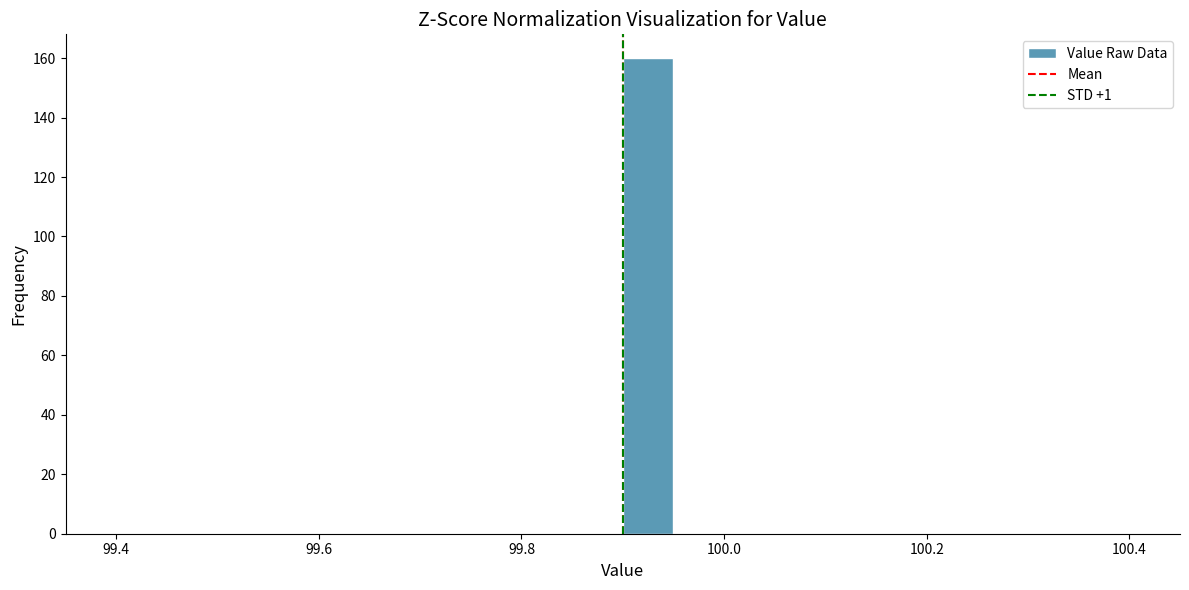

Read against the x-axis, roughly where is the centre of the tallest bar?

99.92